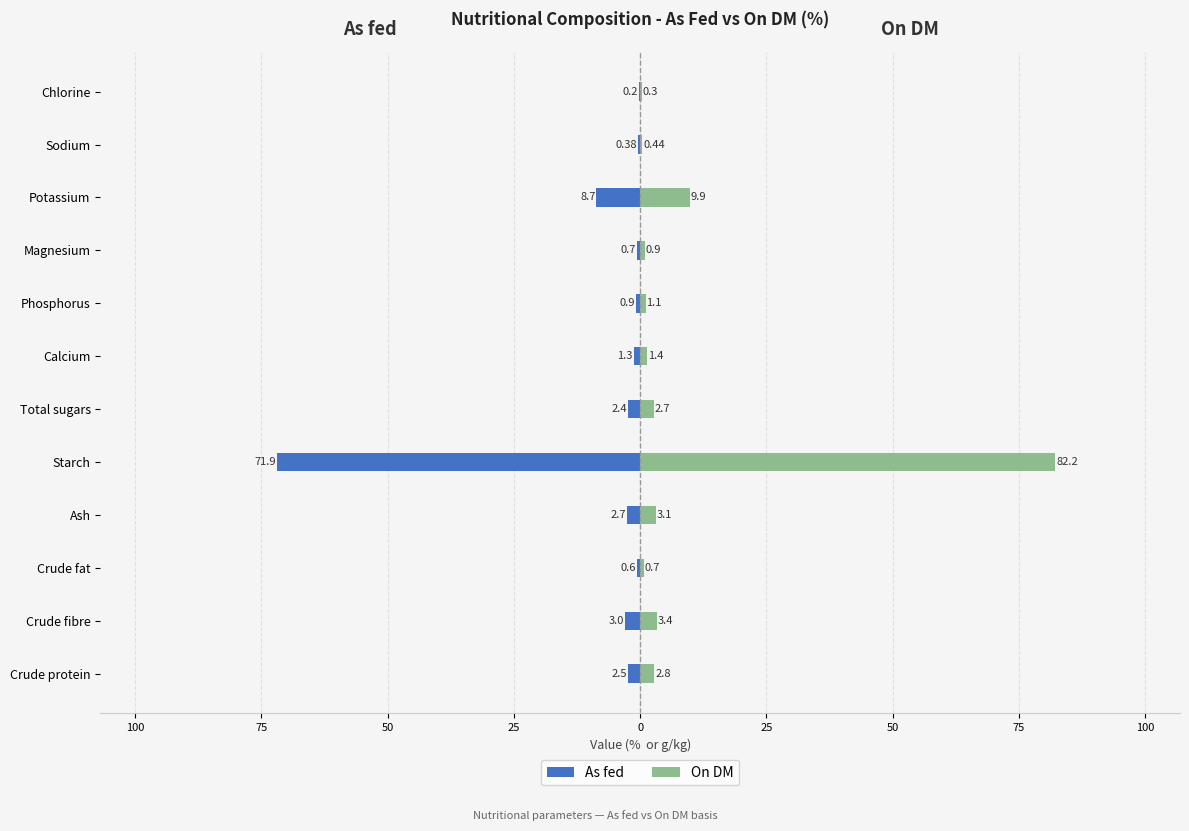

Reading left to right, list all the values displayed in this chart.

As fed: -2.5	-3.0	-0.6	-2.7	-71.9	-2.4	-1.3	-0.9	-0.7	-8.7	-0.4	-0.2
On DM: 2.8	3.4	0.7	3.1	82.2	2.7	1.4	1.1	0.9	9.9	0.4	0.3